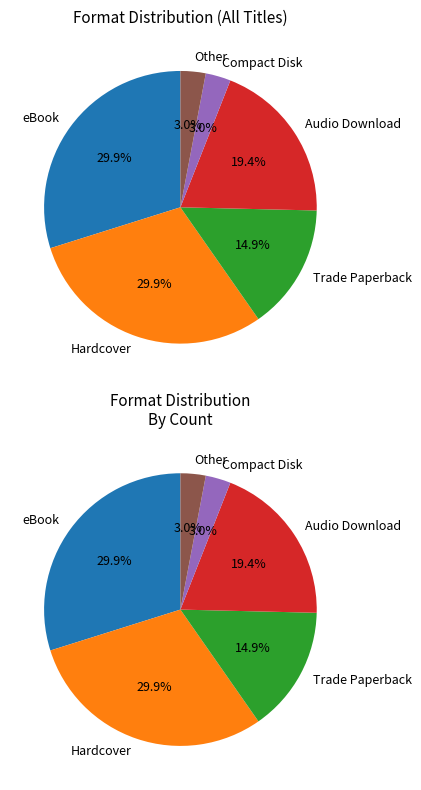

Count the number of slices in the pie.

6